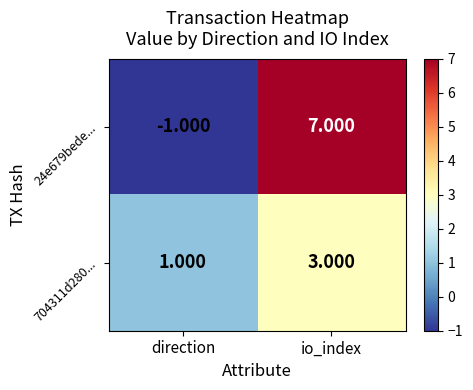

What is the greatest value displayed?

7